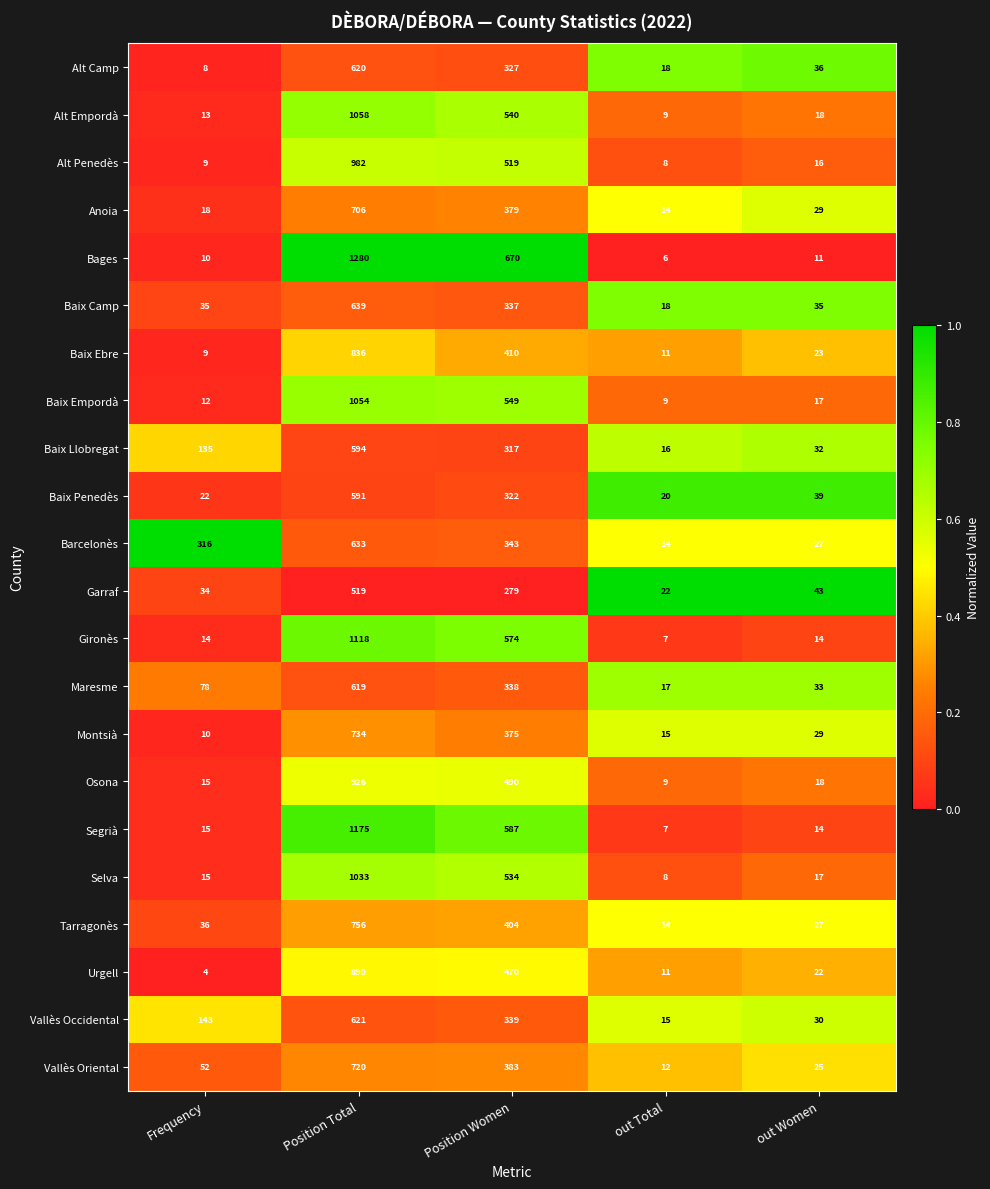

What is the difference between the Vallès Oriental values at Position Total and Position Women?

337